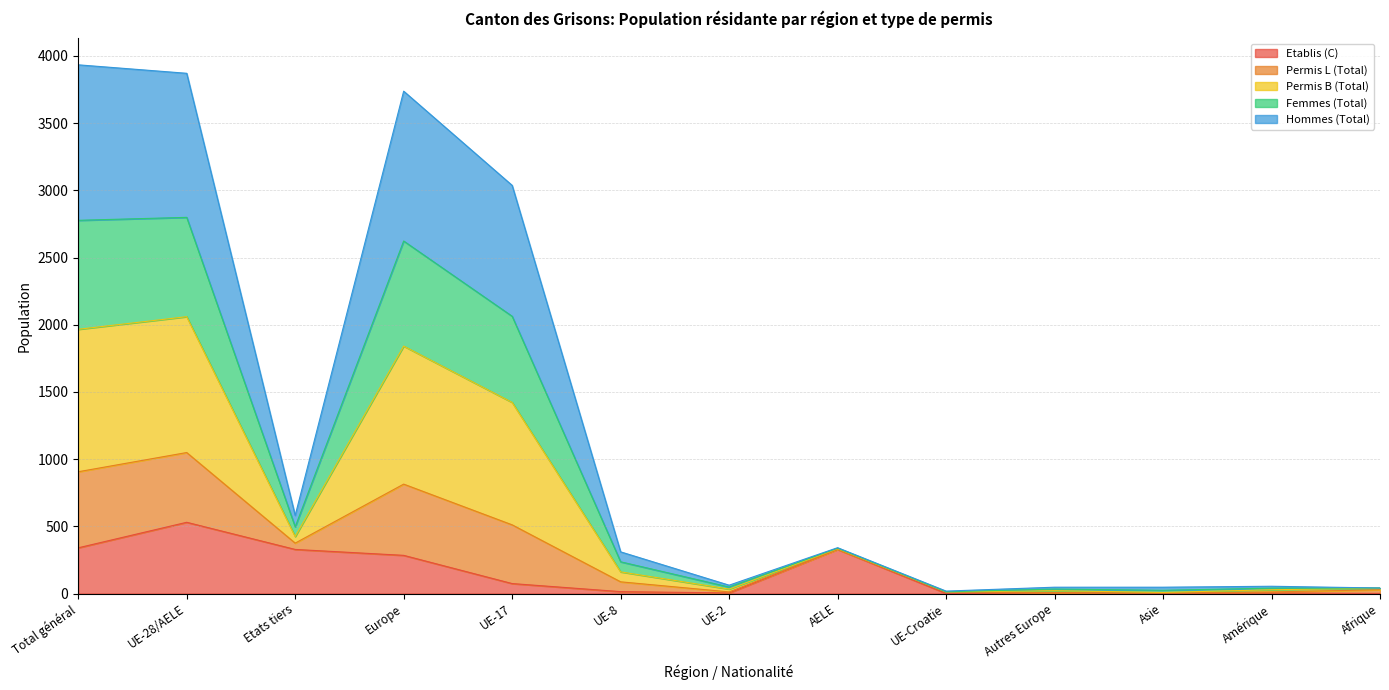

The value of Permis L (Total) at Total général is 5510. True or false?

False